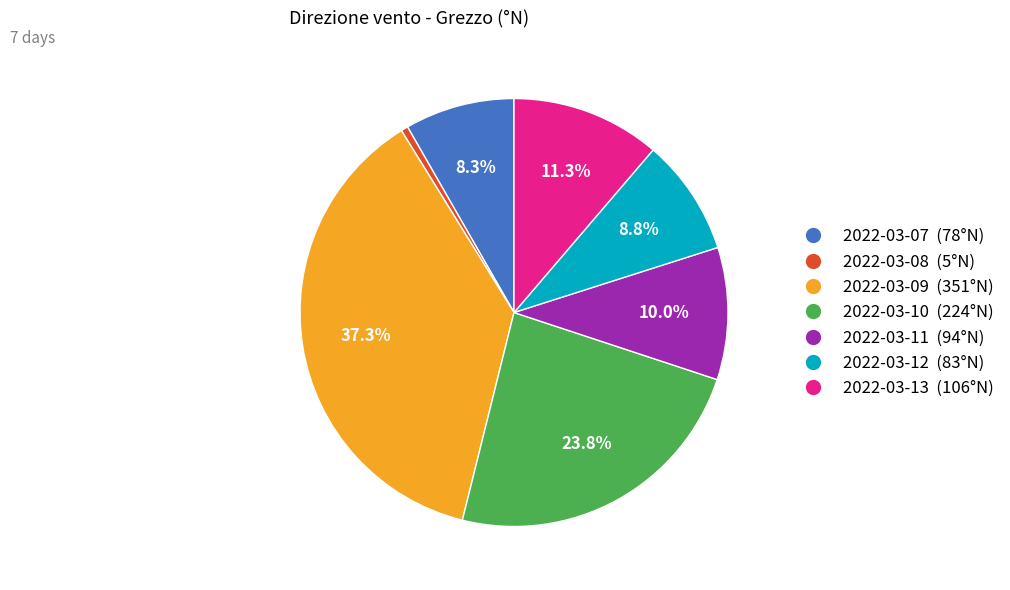

To the nearest percent, what is the average slice percentage?

14%